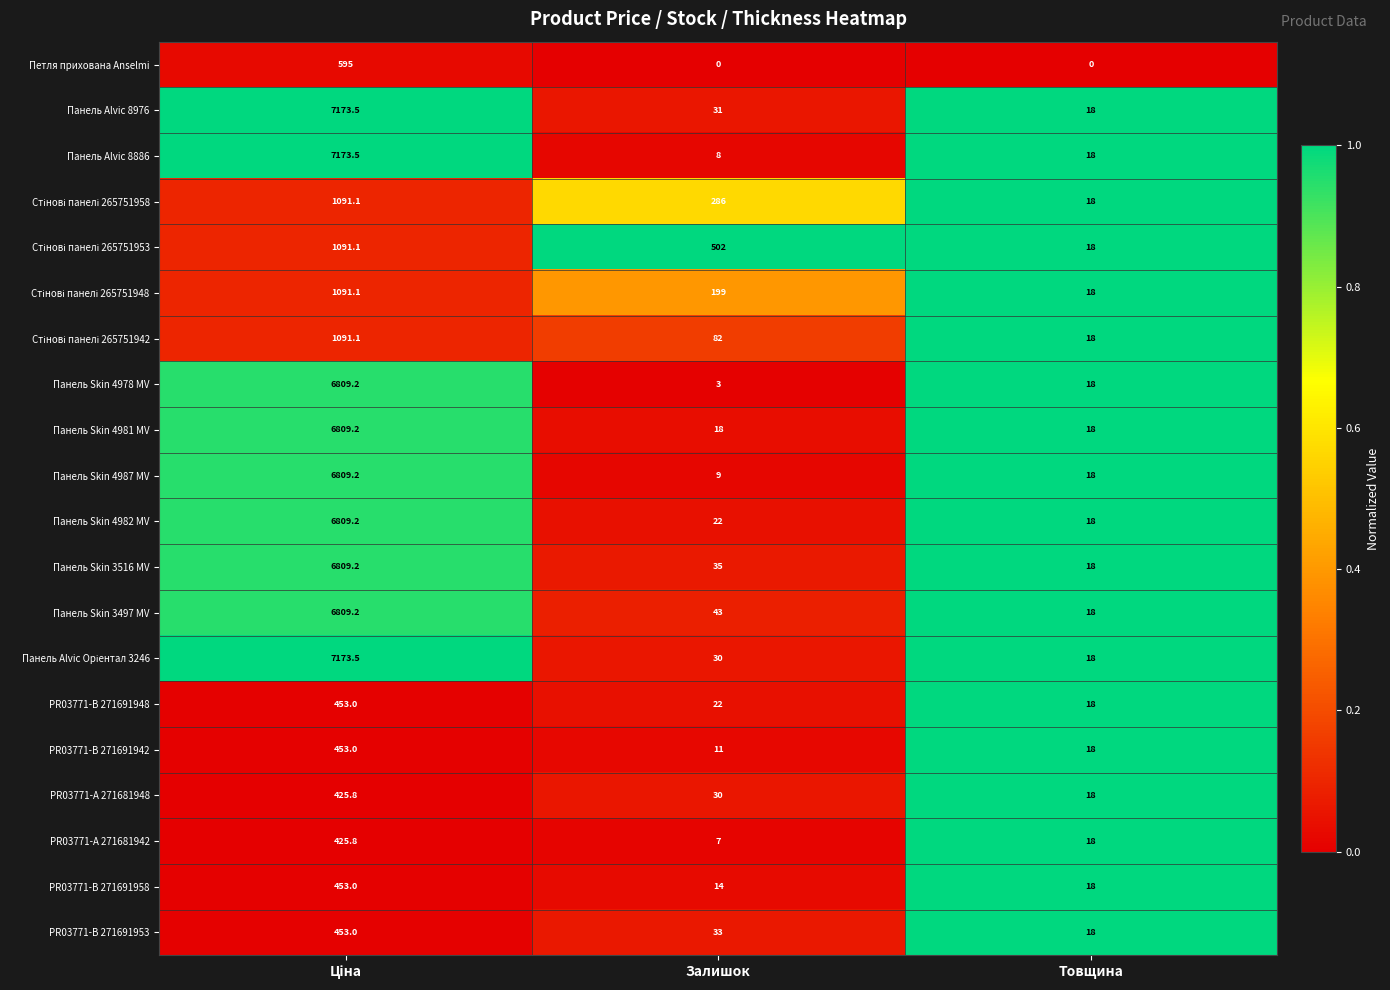

What is the maximum value shown in the chart?

7173.5